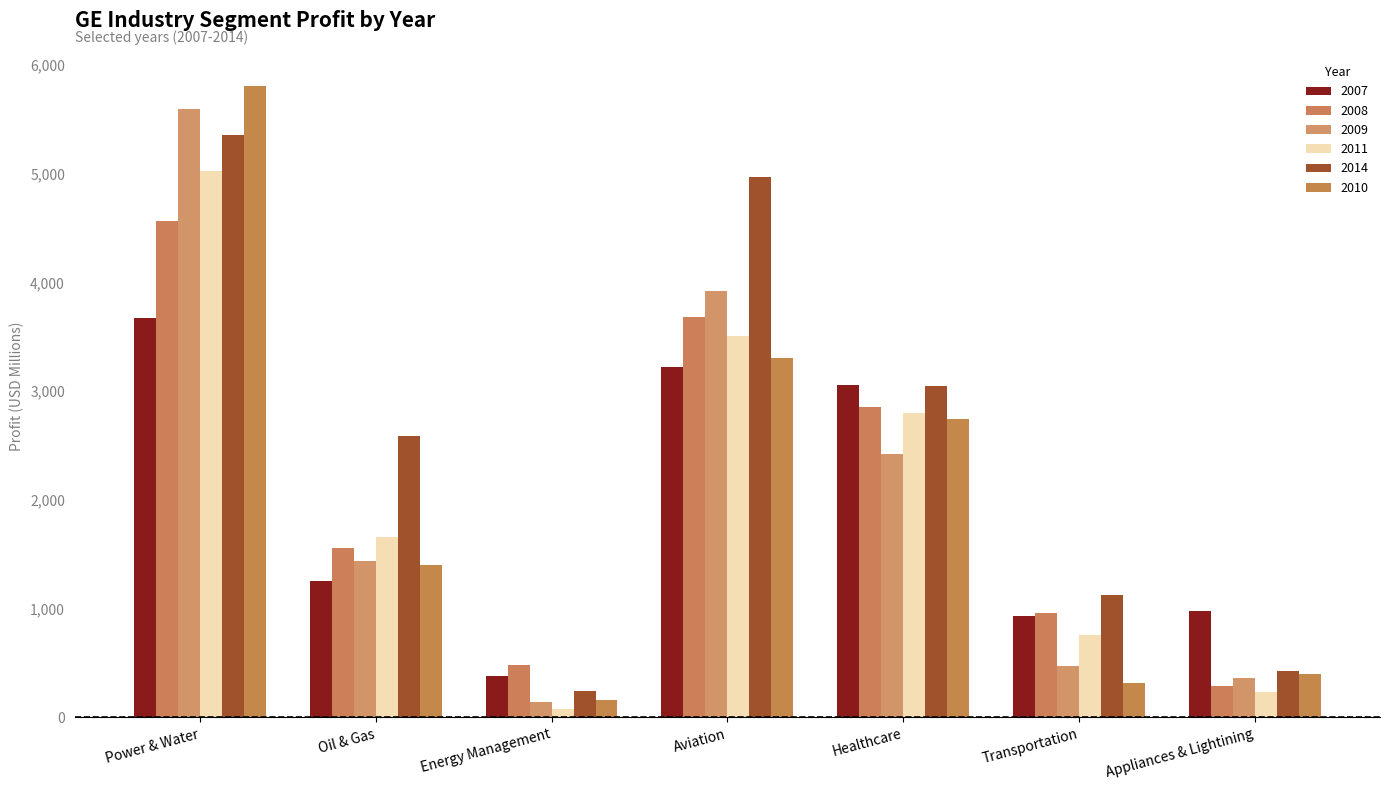

The value of 2014 at Oil & Gas is 4031. True or false?

False